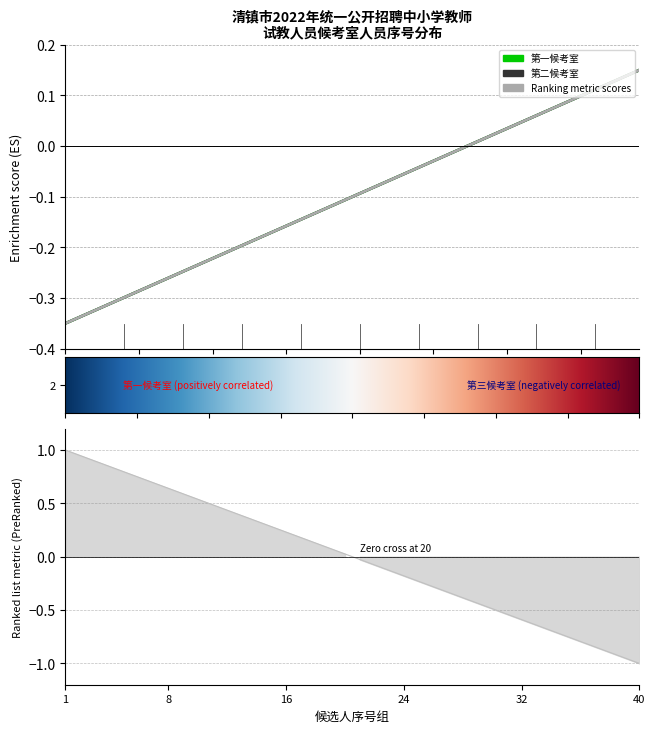

How many negative values does the 第二候考室 series have?

28